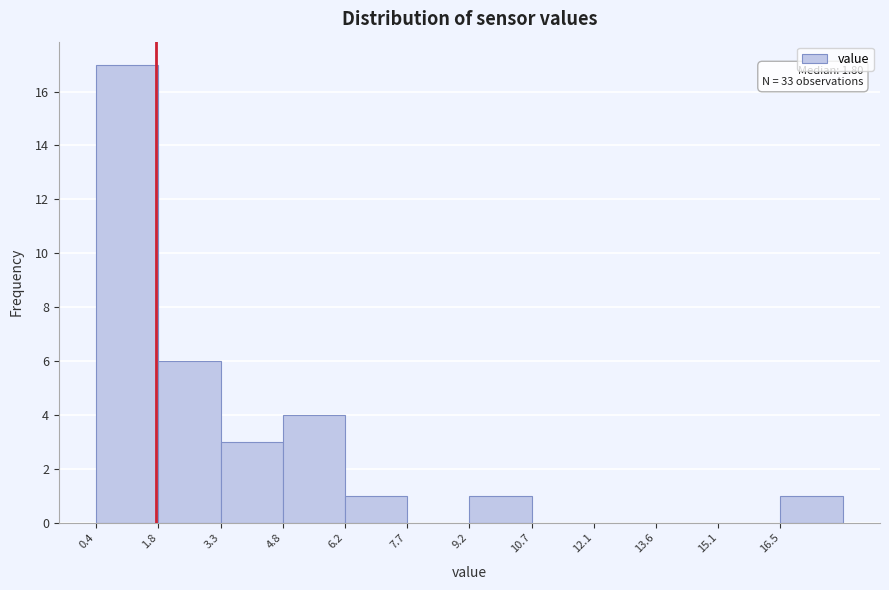

Which range on the x-axis has the tallest bar?

0.4 to 1.8